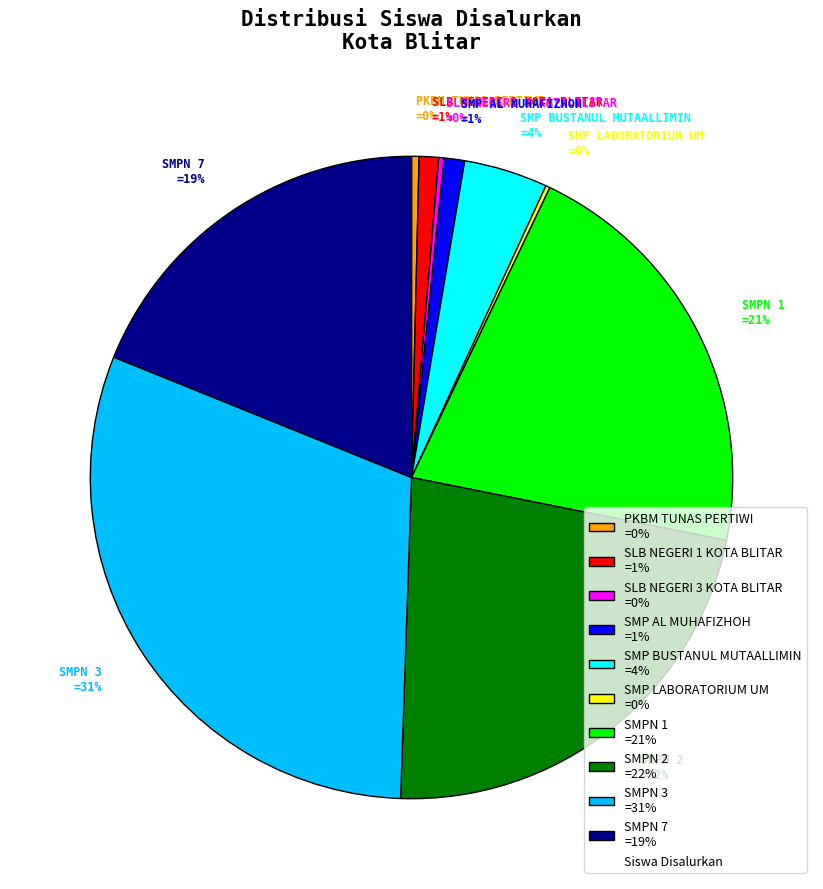

Does any single category account for the majority?

No